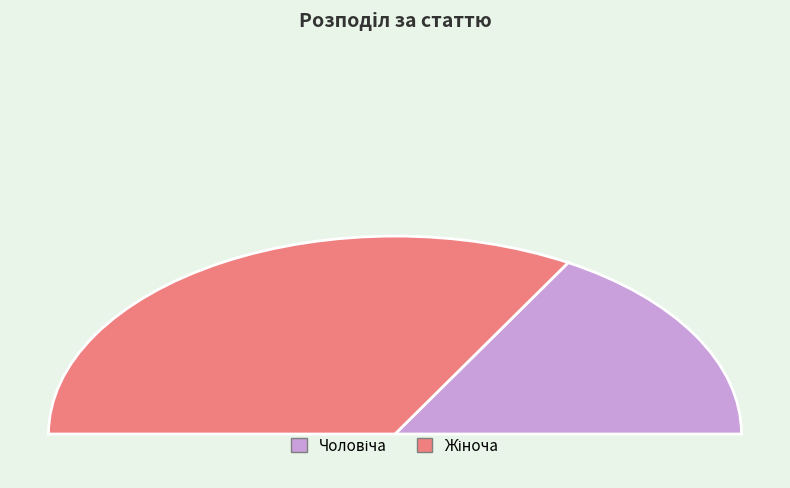

Rank the categories by value from highest to lowest.

Жіноча, Чоловіча